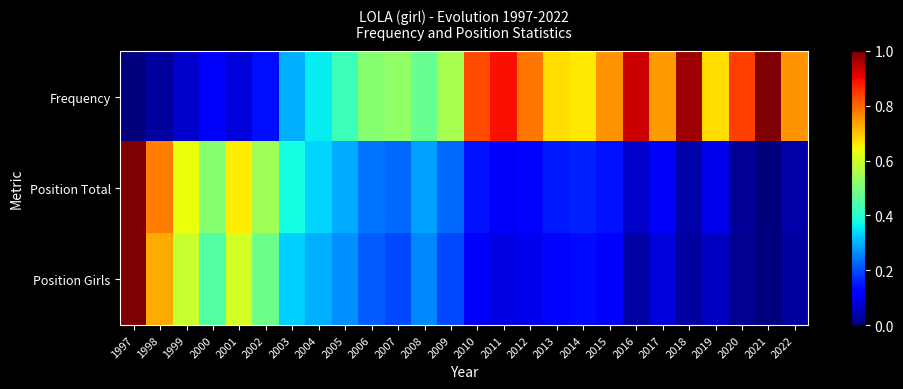

How many distinct data groups are displayed?

3